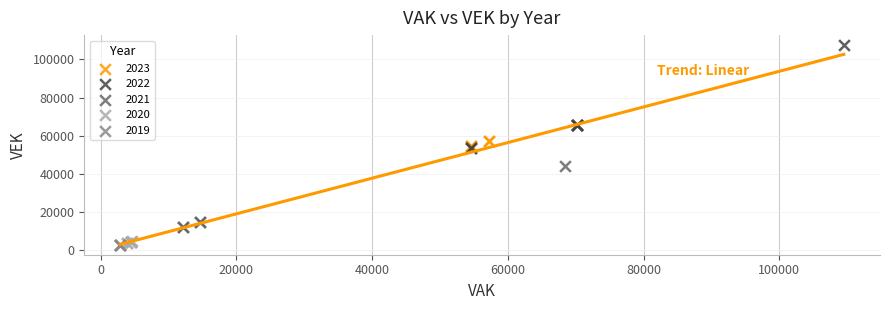

Which series reaches the maximum Y coordinate?

2022